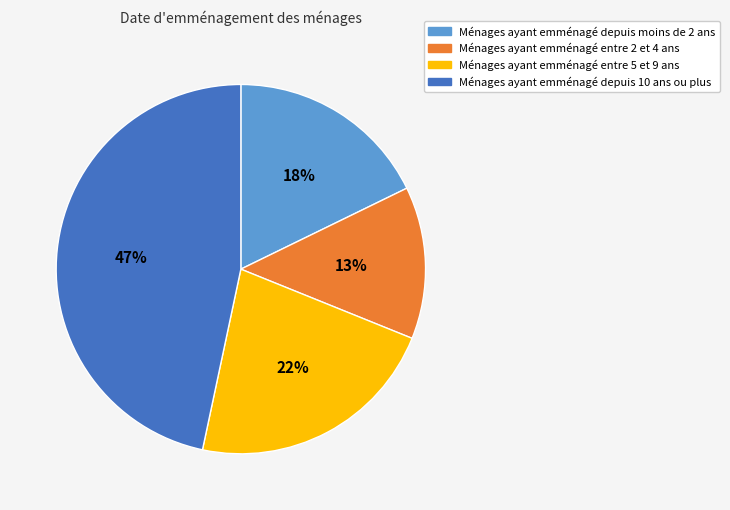

Between Ménages ayant emménagé entre 5 et 9 ans and Ménages ayant emménagé depuis 10 ans ou plus, which is larger?

Ménages ayant emménagé depuis 10 ans ou plus